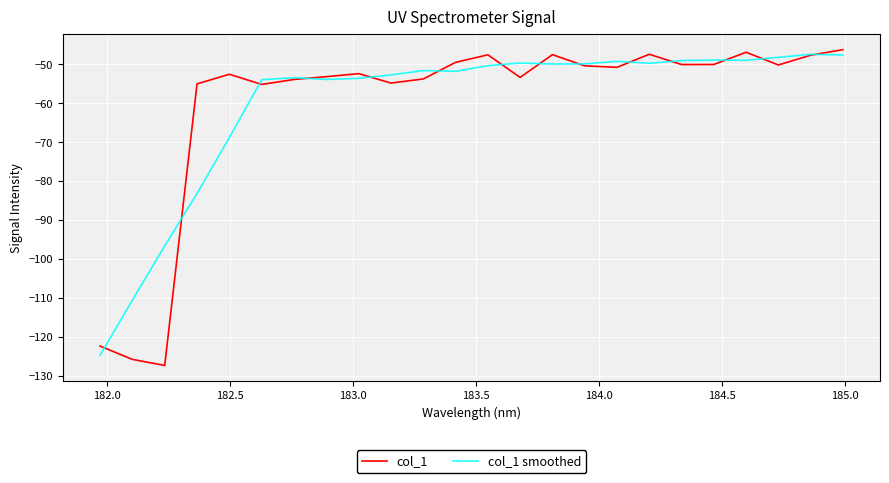

Which series has the largest range (max minus min)?

col_1